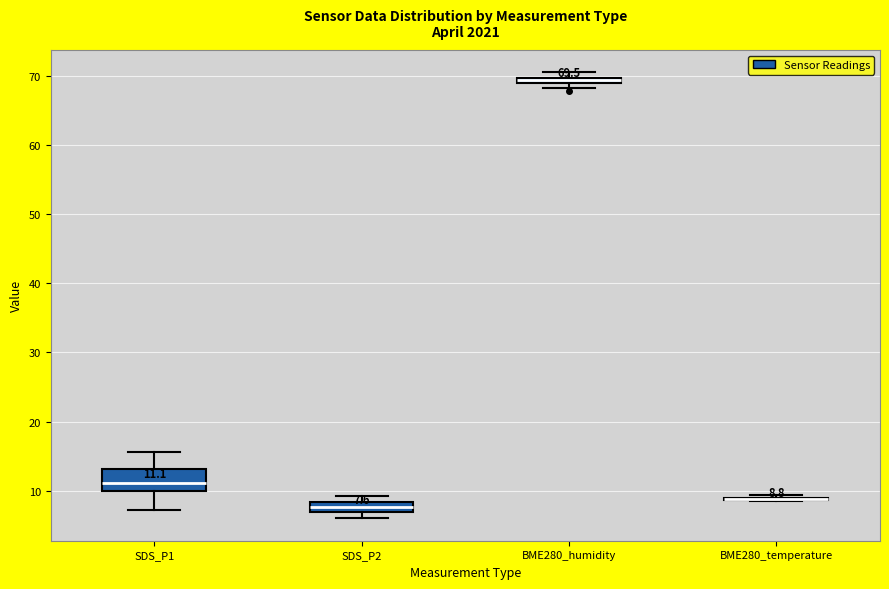

Comparing the boxes themselves (not the whiskers), which one is the tallest?

SDS_P1